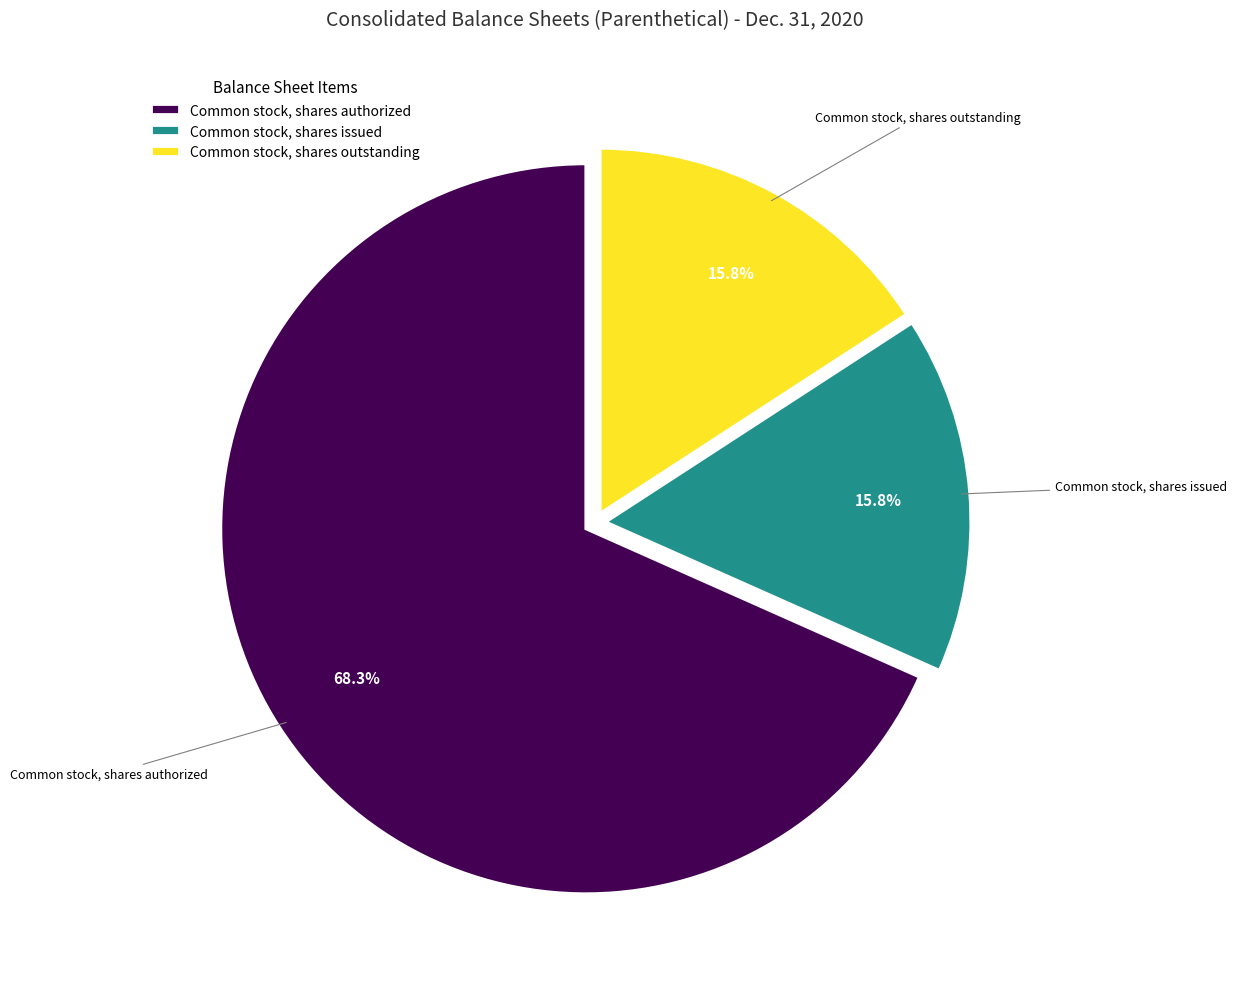

Which category has the biggest portion of the pie?

Common stock, shares authorized